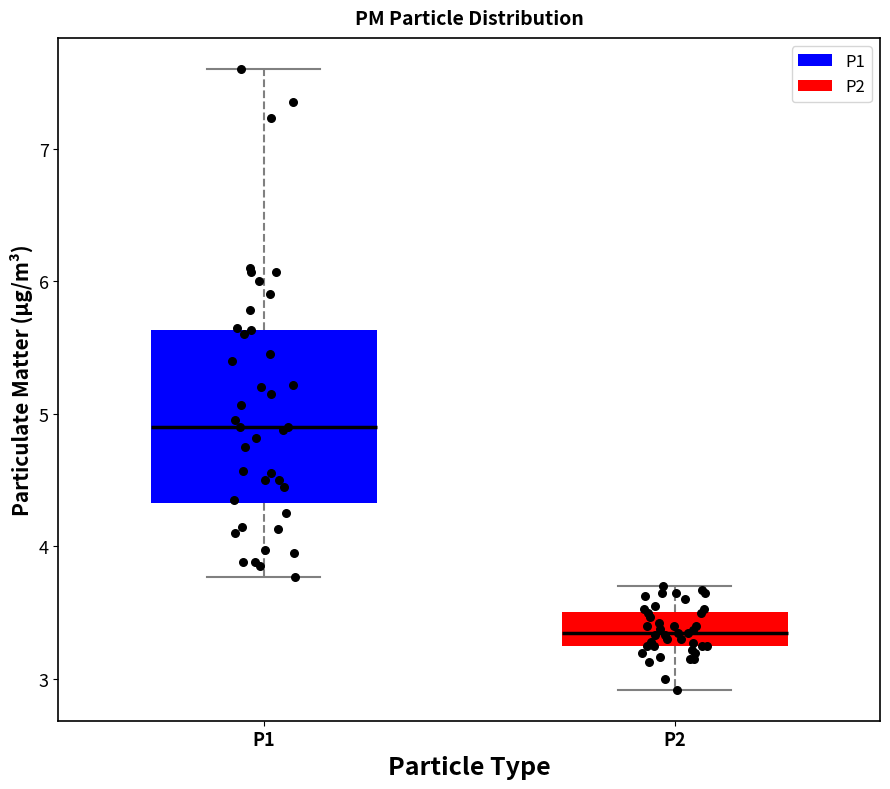

Which box is the tallest, from its lower edge to its upper edge?

P1